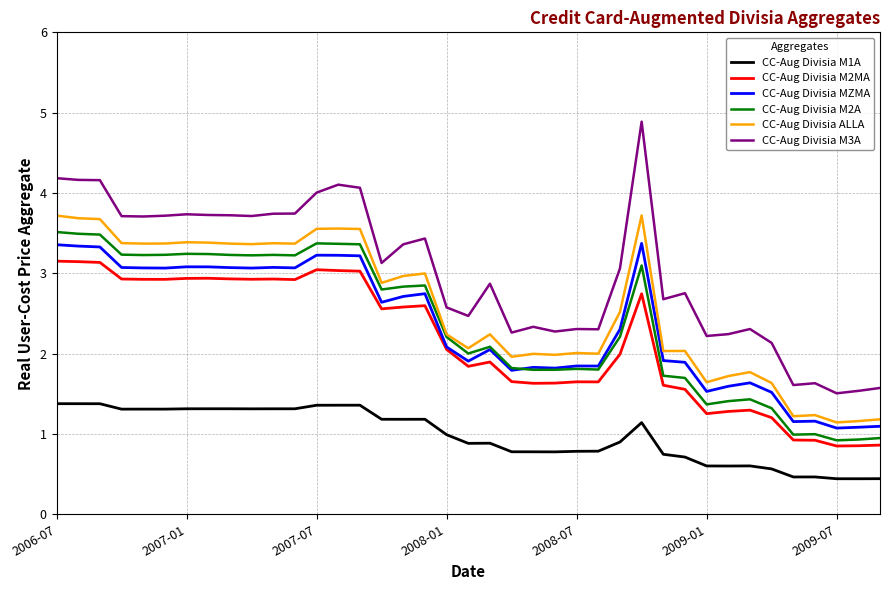

What is the maximum value for CC-Aug Divisia MZMA?

3.4